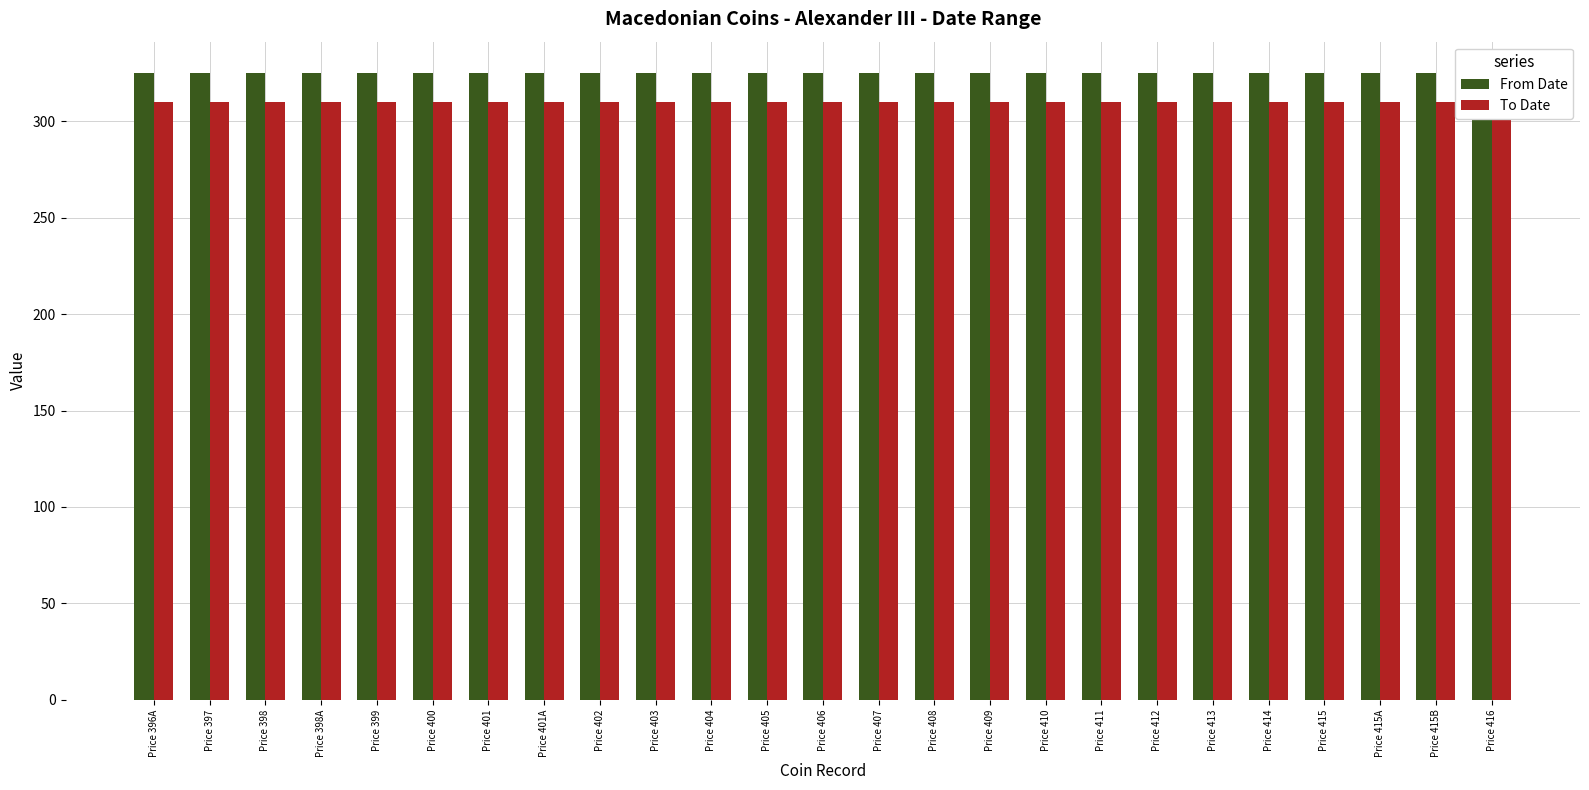

Is it true that To Date equals 310 at Price 416?

True